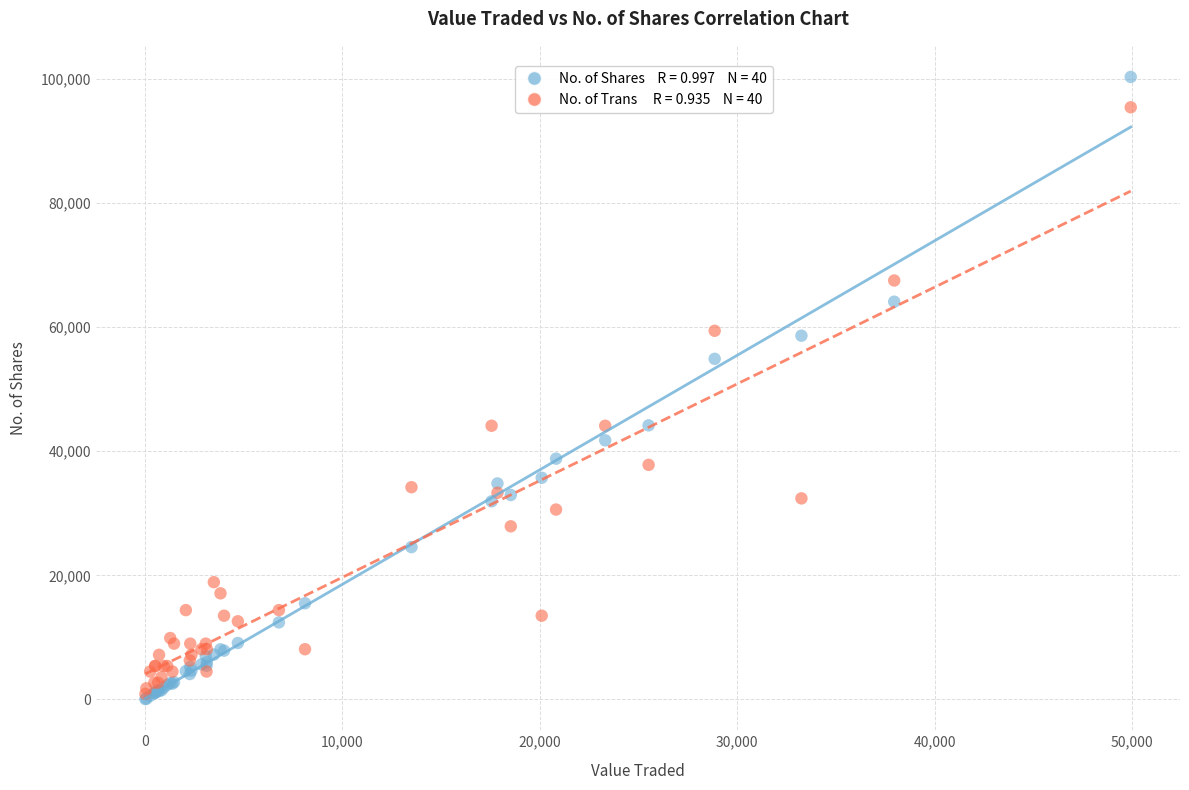

Across all series, what Y value is closest to 50174?

54879